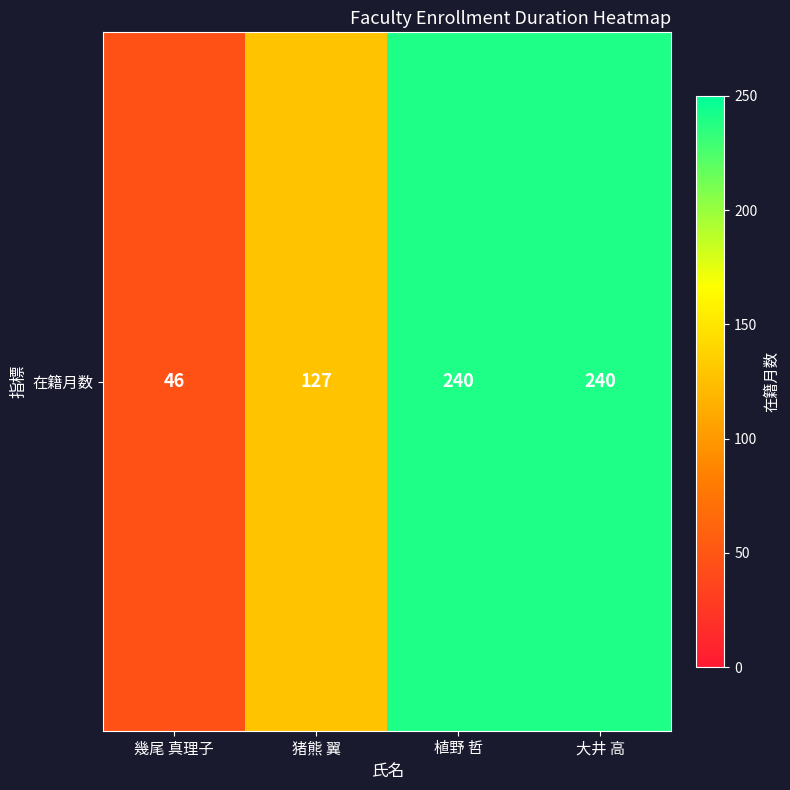

Is it true that the value at 猪熊 翼 is 221?

False